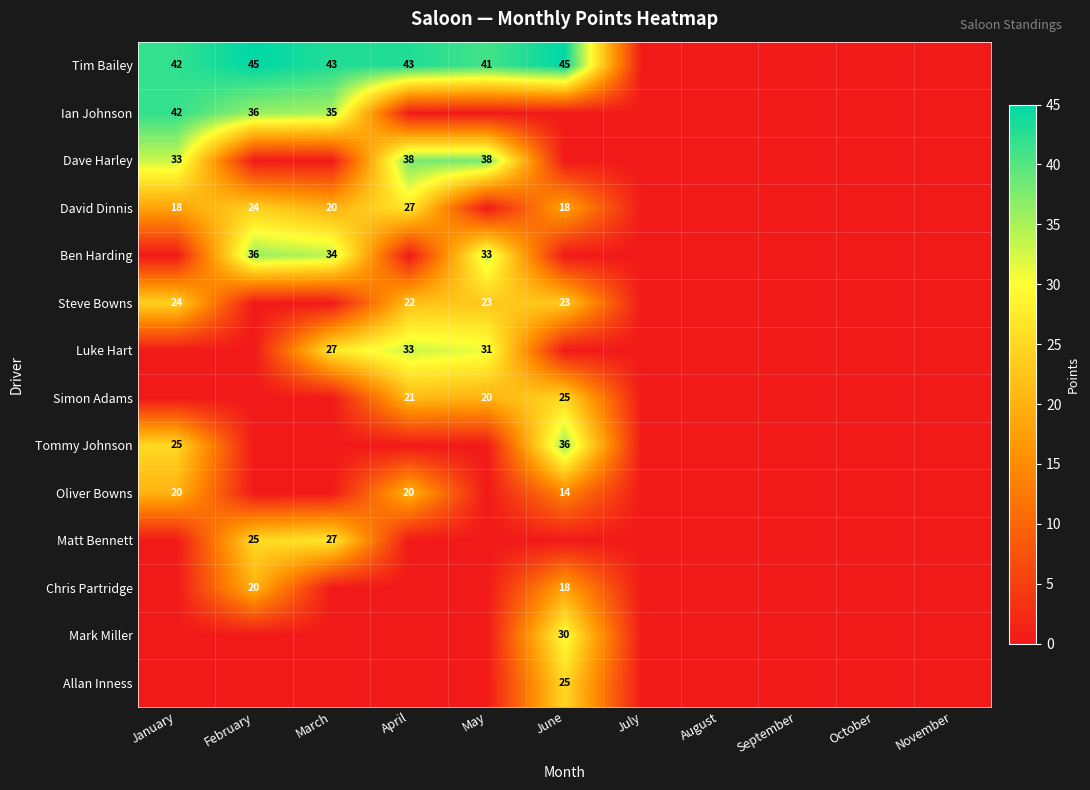

True or false: Tim Bailey has a value of 43 at April.

True